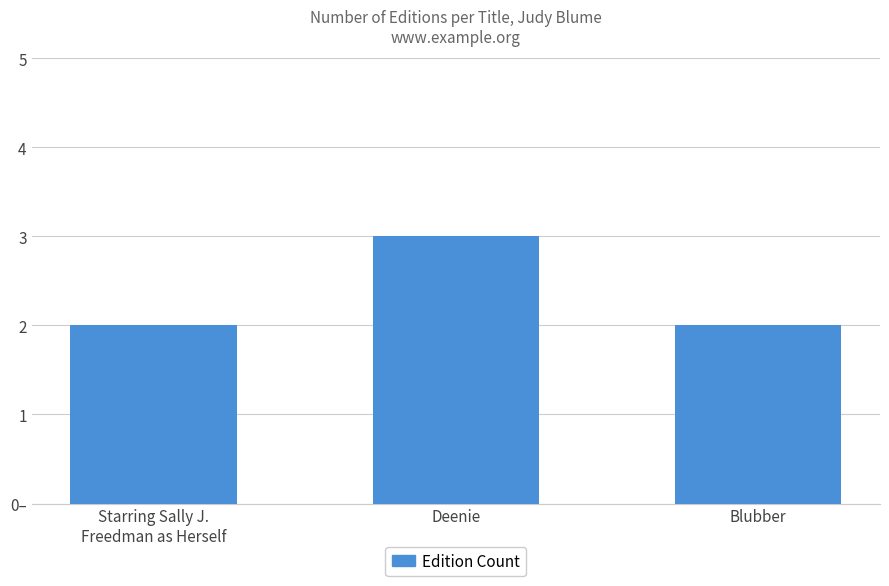

Count the values in the range 2 to 3.

3